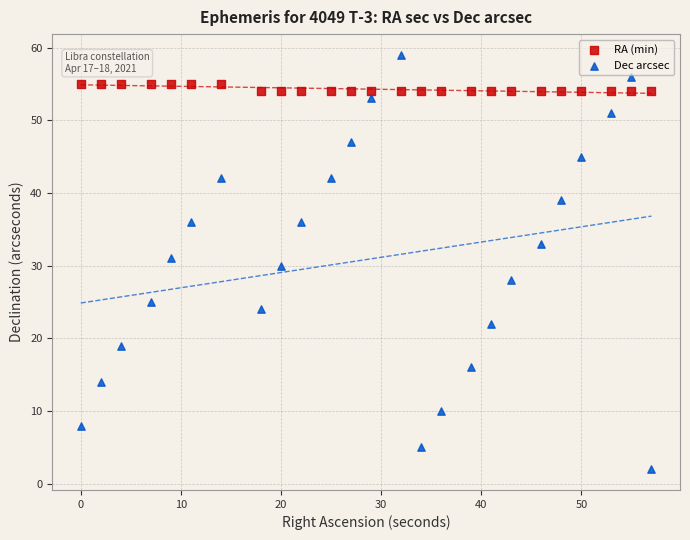

Which series has the largest Y range (max minus min)?

Dec arcsec